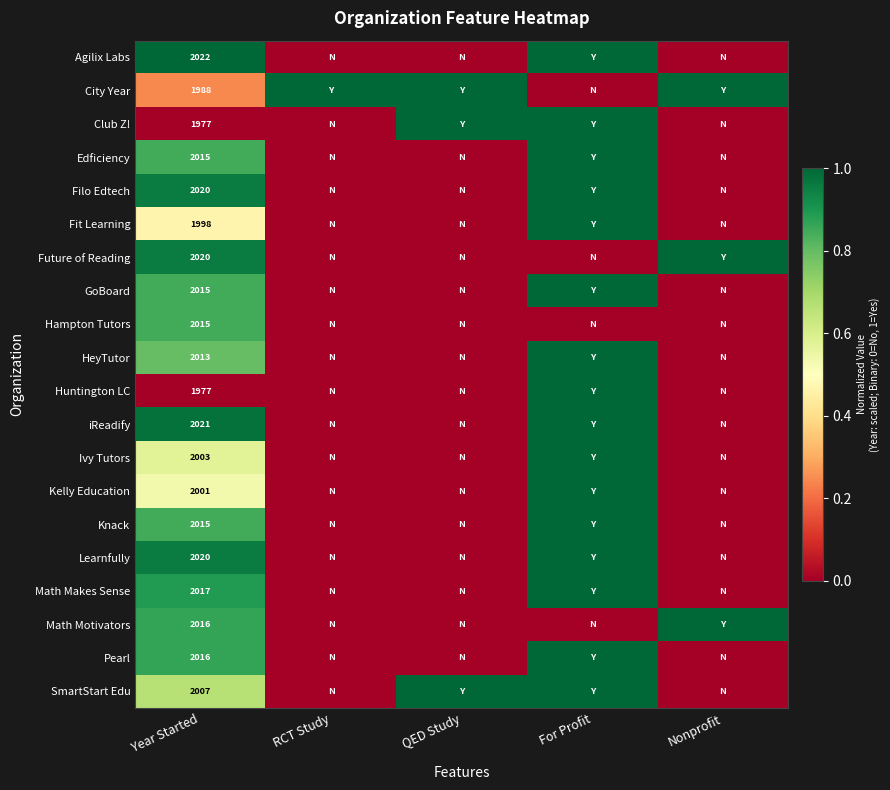

Which has a higher value, For Profit or Nonprofit?

For Profit